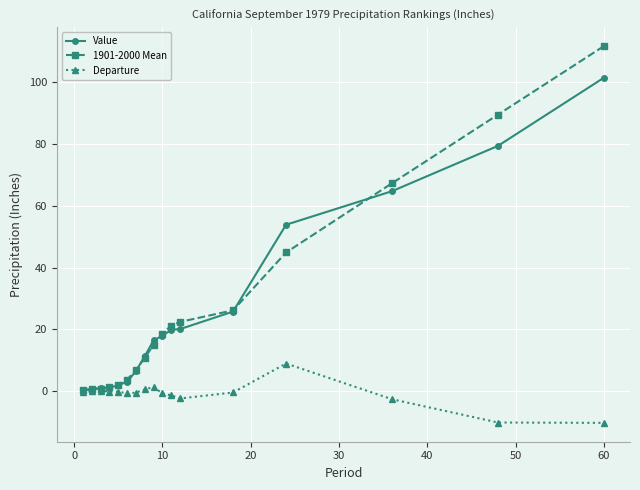

What is the maximum value for 1901-2000 Mean?

111.7